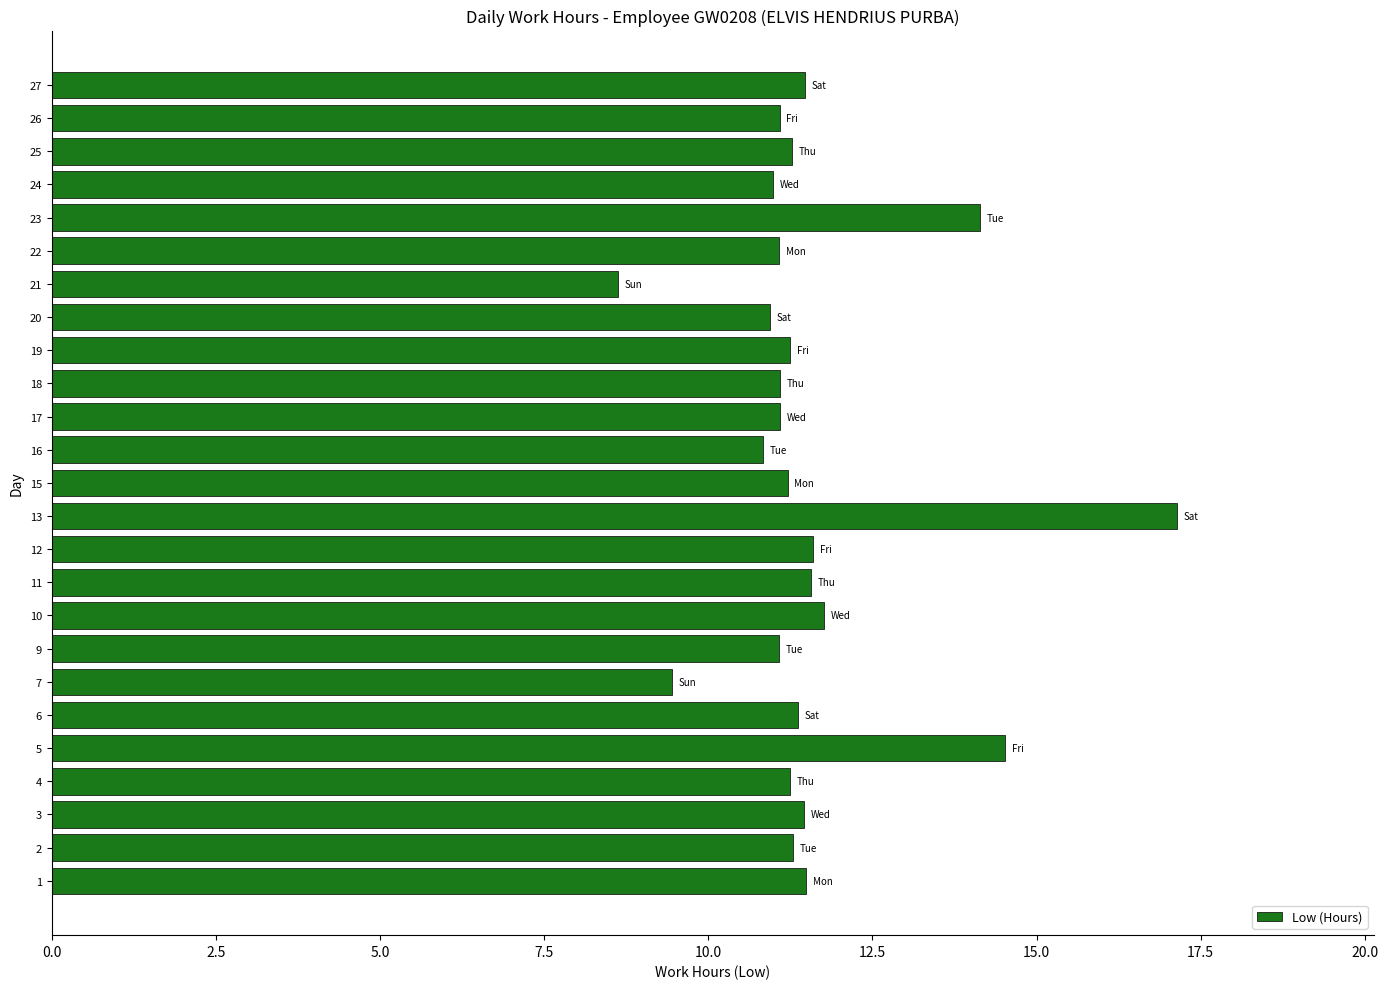

What is the approximate value at 16?

10.8